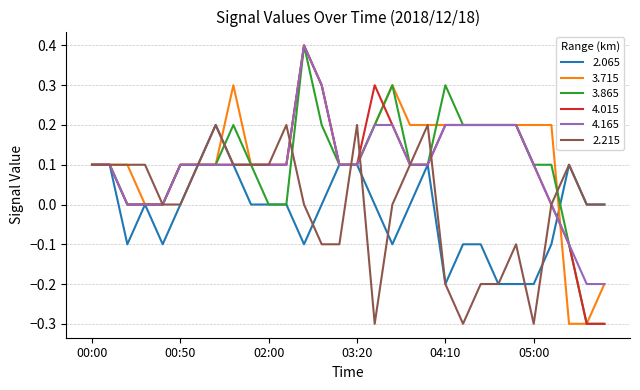

What is the minimum value shown in the chart?

-0.3